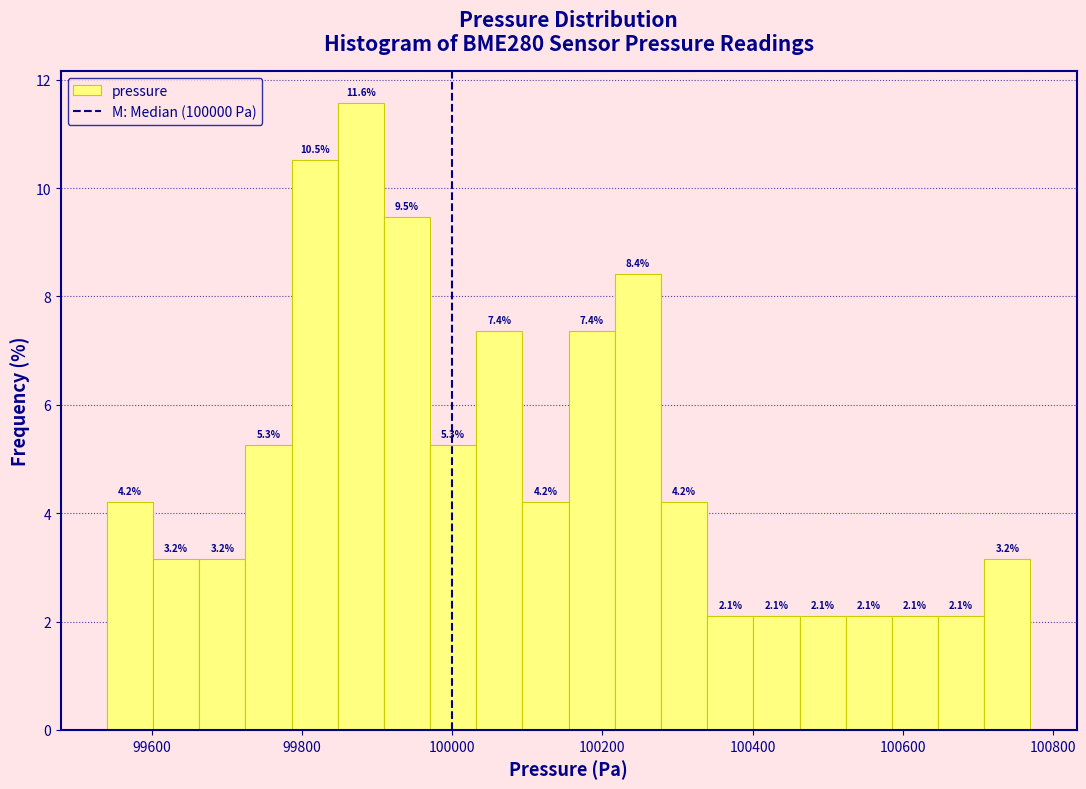

Read against the x-axis, roughly where is the centre of the tallest bar?

99880